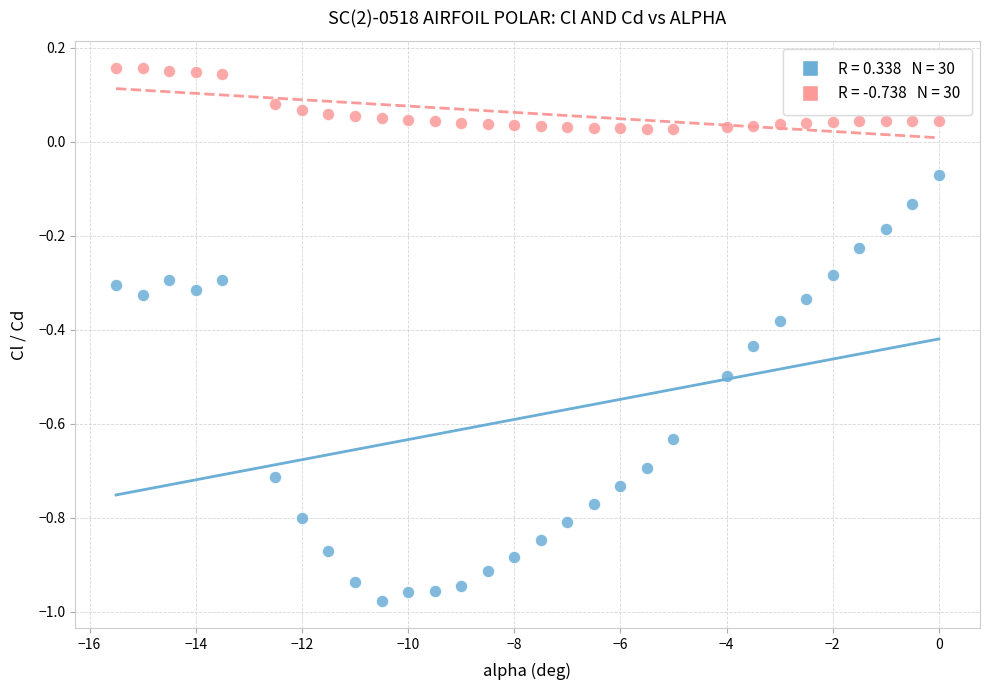

Across all data points, what is the range of Y values (max minus min)?

1.1